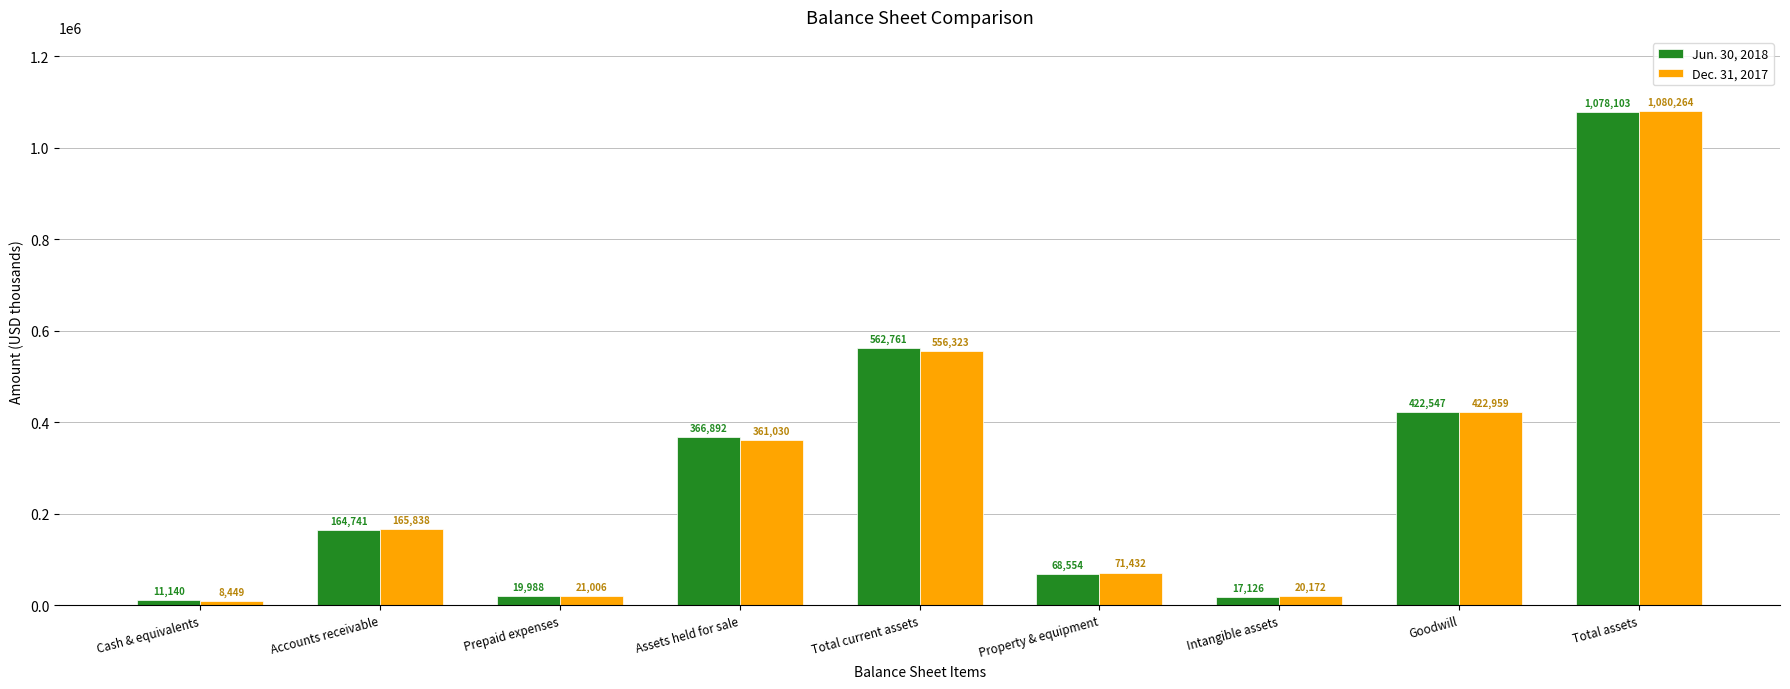

What is the sum of the Dec. 31, 2017 values at Cash & equivalents and Property & equipment?

79881